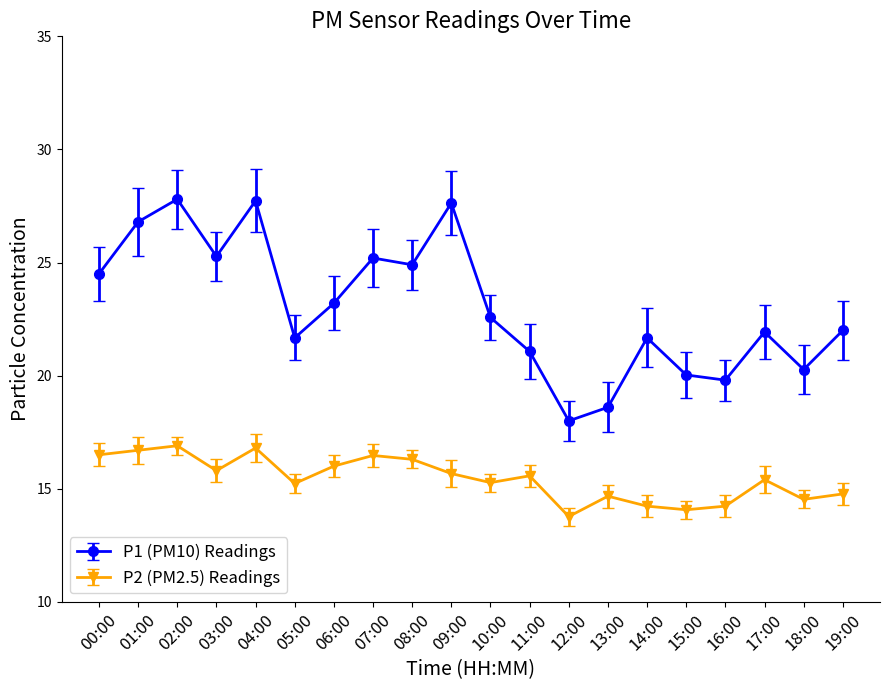

What is the value of the P2 (PM2.5) Readings point at the 1st from the left?

16.5